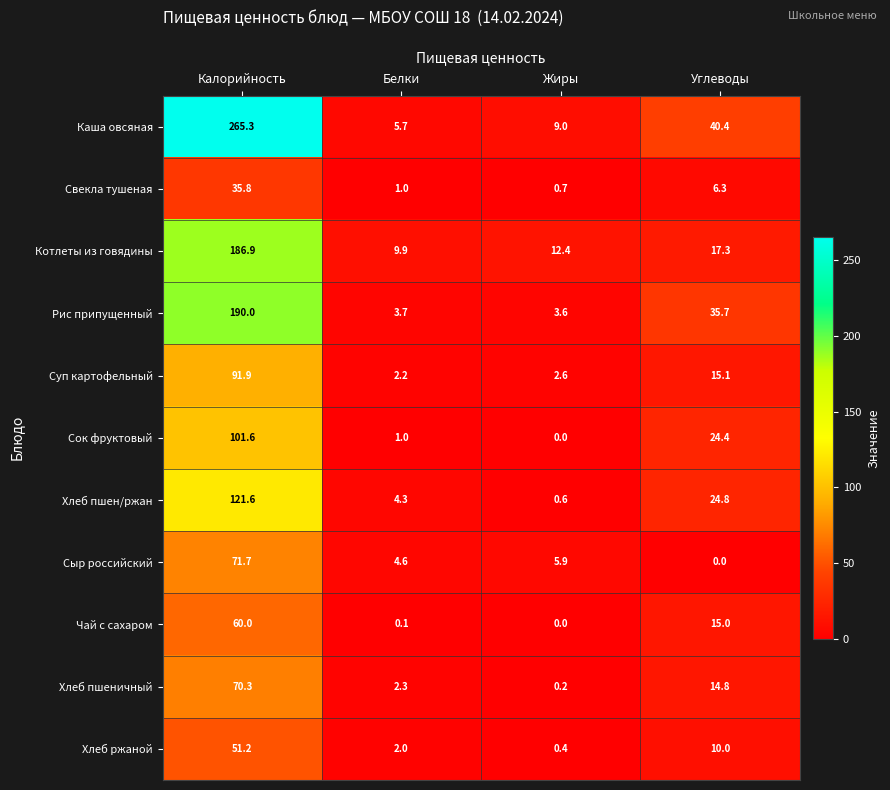

Read the Хлеб пшеничный value at Белки.

2.3